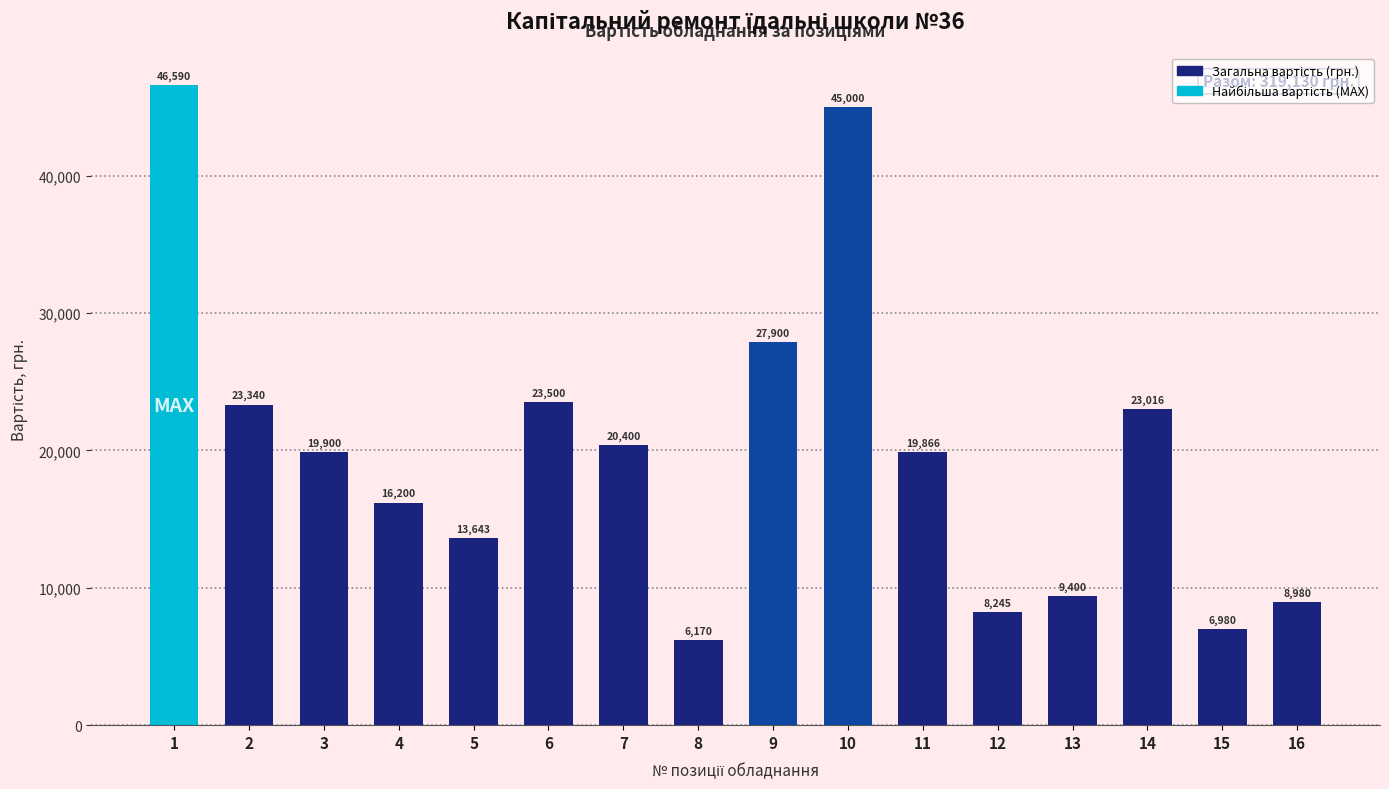

True or false: the data shows 6980 at 15.

True